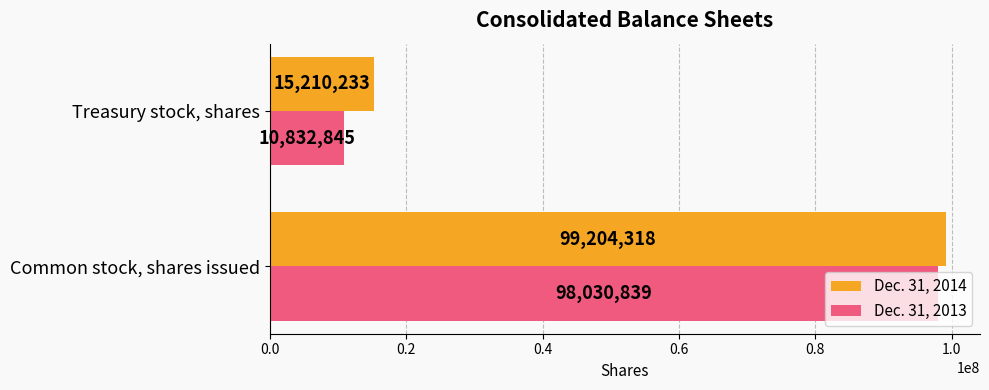

Is it true that Dec. 31, 2013 equals 175758315 at Common stock, shares issued?

False